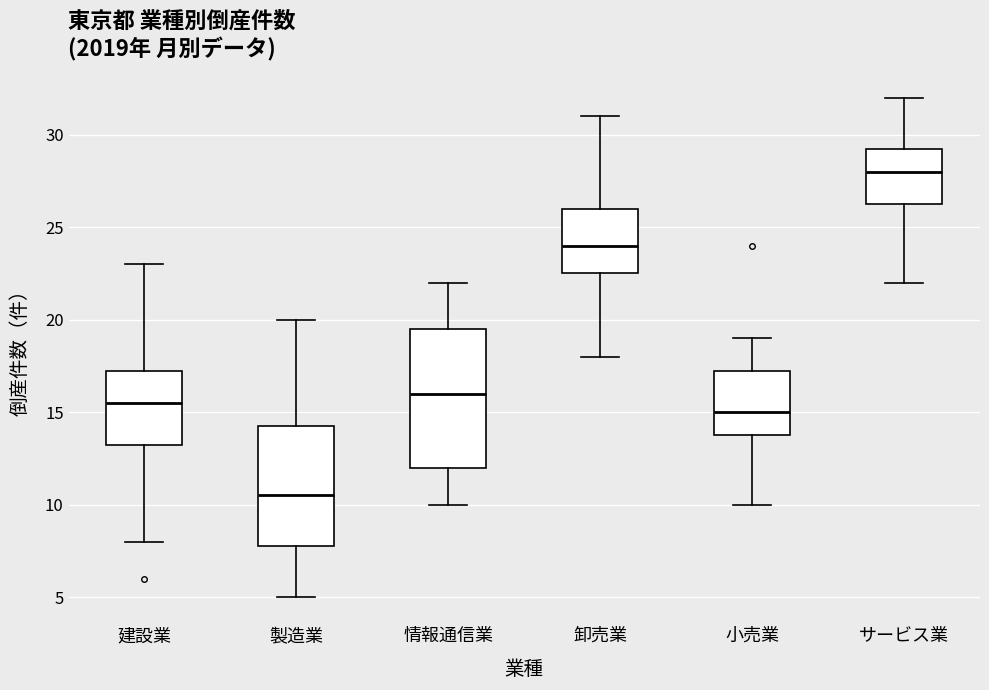

Where does the upper whisker of the box for 製造業 end on the y-axis? The values are not printed on the chart, so give them approximately, as read against the axis.

20.0